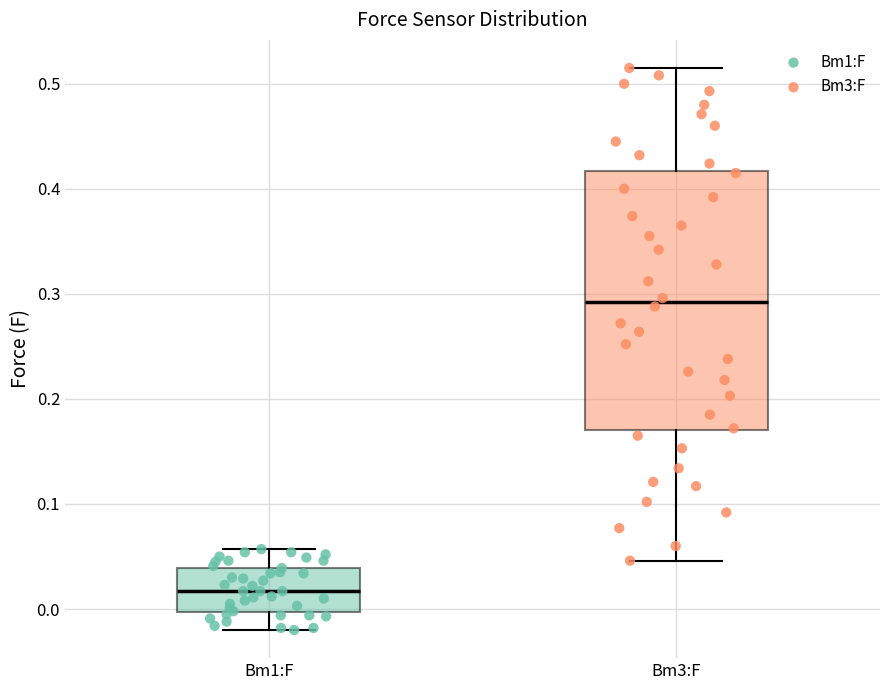

Which box has the highest median line?

Bm3:F